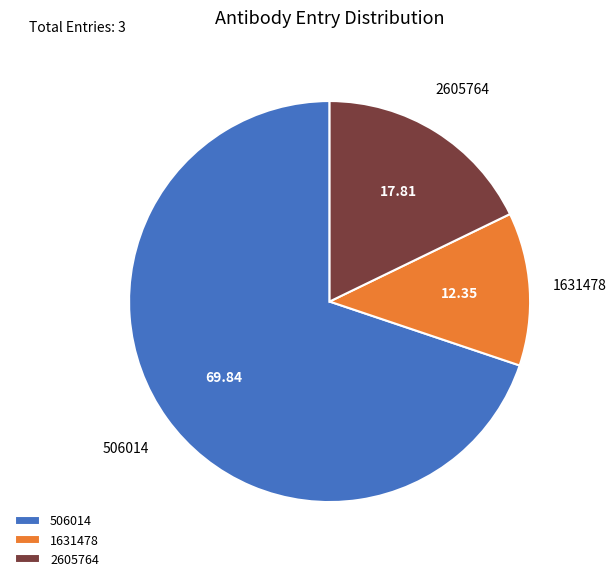

Do 506014 and 1631478 together represent more than half of the pie?

Yes